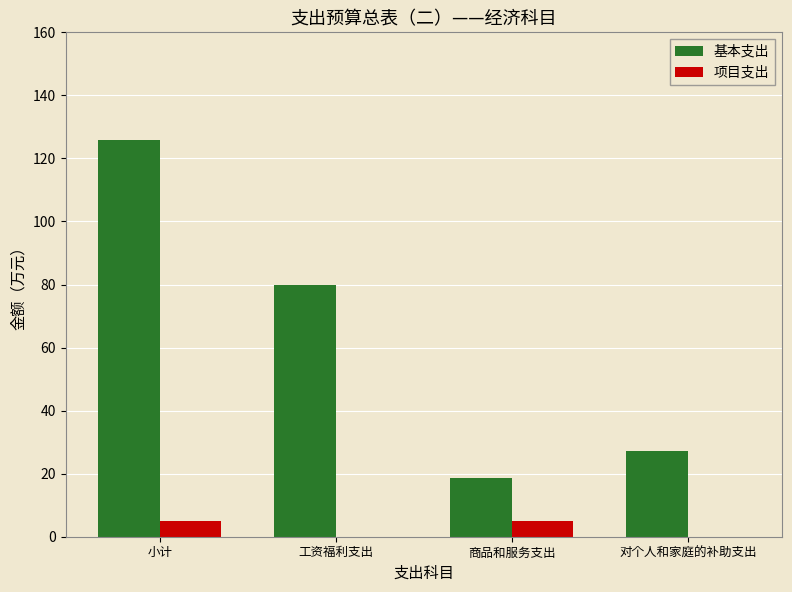

What is the sum of all 基本支出 values?

251.8